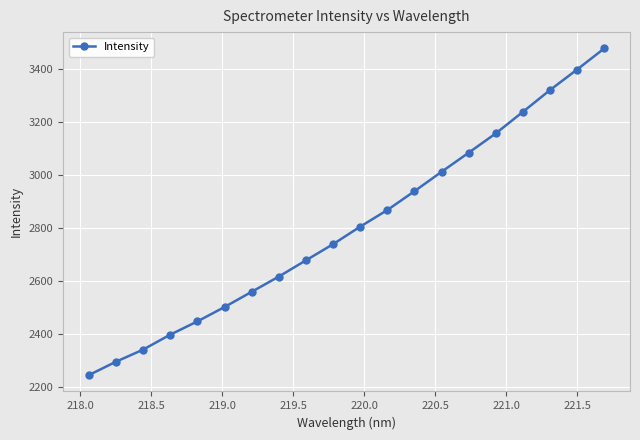

Reading left to right, transcribe all the data shown in this chart.

2245.2	2295.6	2341.3	2397.6	2447.6	2501.7	2559.1	2616.5	2677.7	2738.6	2804.7	2867.2	2938.1	3011.4	3083.4	3156.1	3237.3	3319.5	3396.9	3476.3